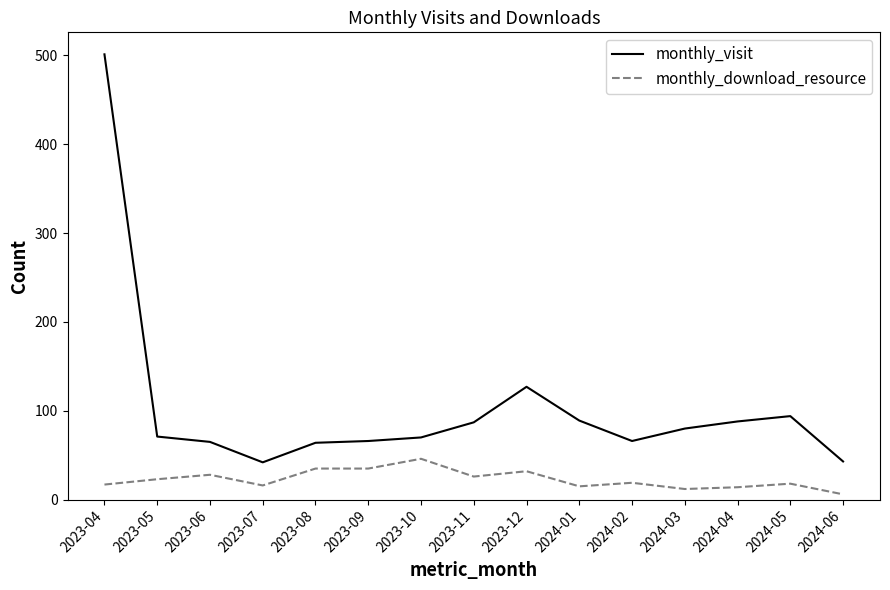

True or false: monthly_download_resource has a value of 26 at 2023-11.

True